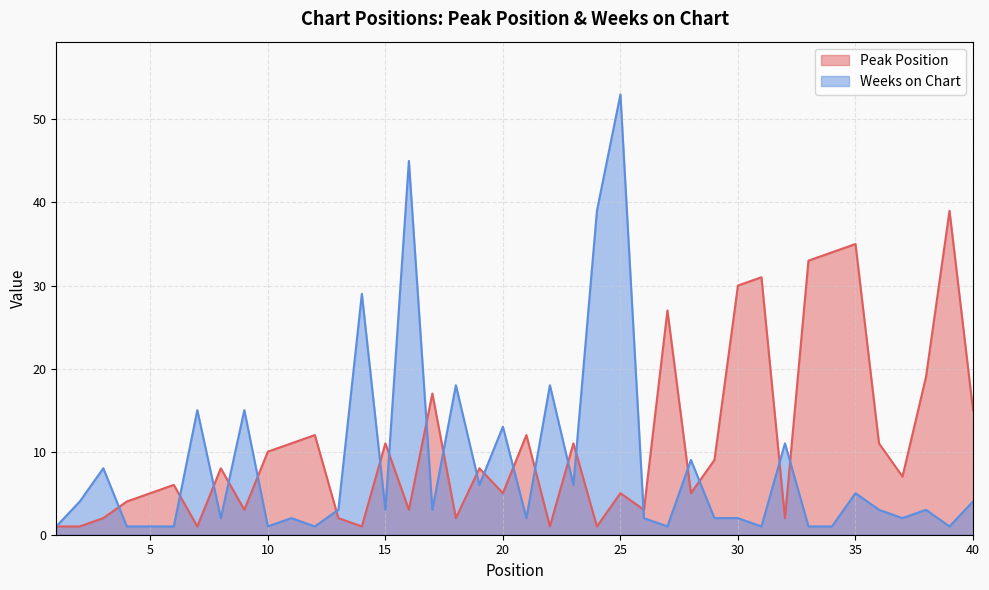

Between 34 and 28, which is larger?

34